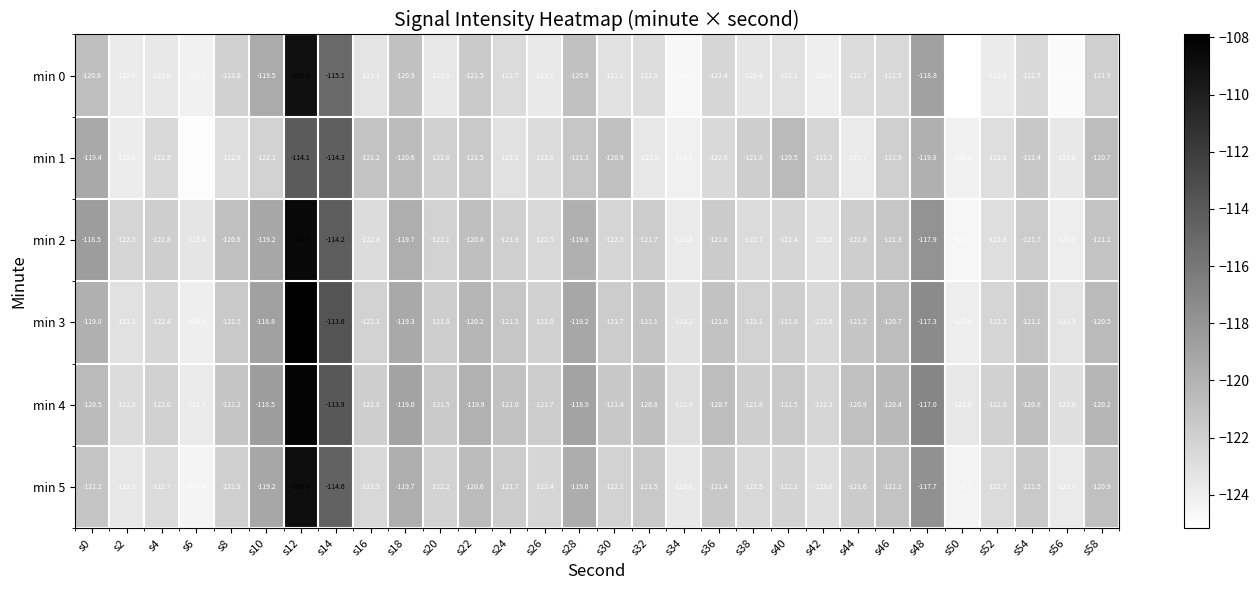

How many distinct data groups are displayed?

6